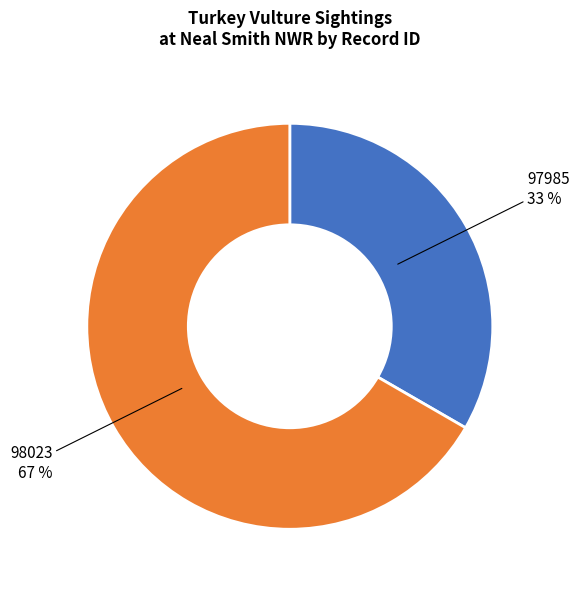

Which has a higher value, 98023 or 97985?

98023